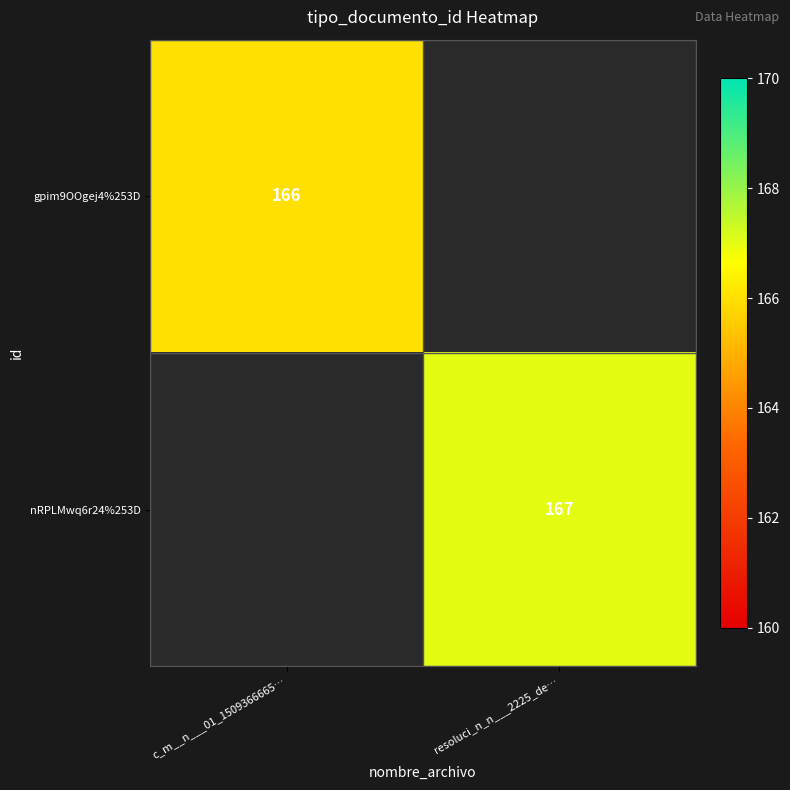

Is the value of gpim9OOgej4%253D at c_m__n___01_1509366665… greater than the value of nRPLMwq6r24%253D at resoluci_n_n___2225_de…?

No